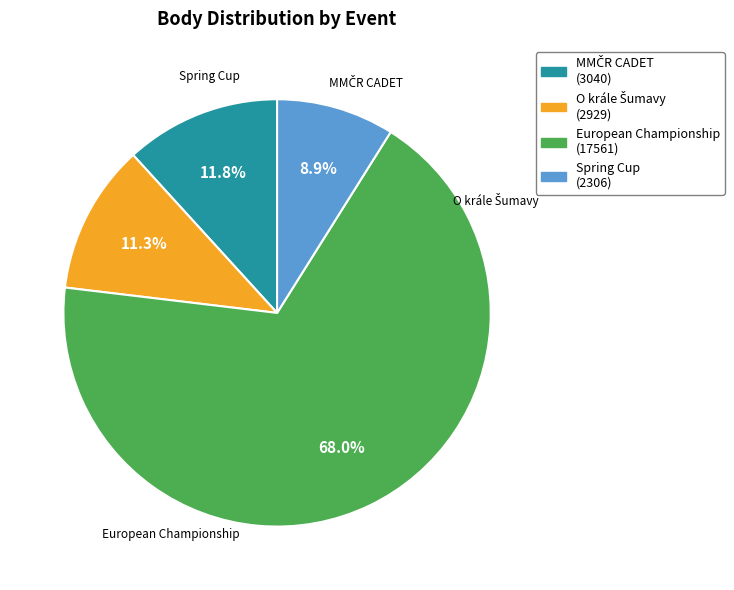

Is there a majority slice in this chart?

Yes